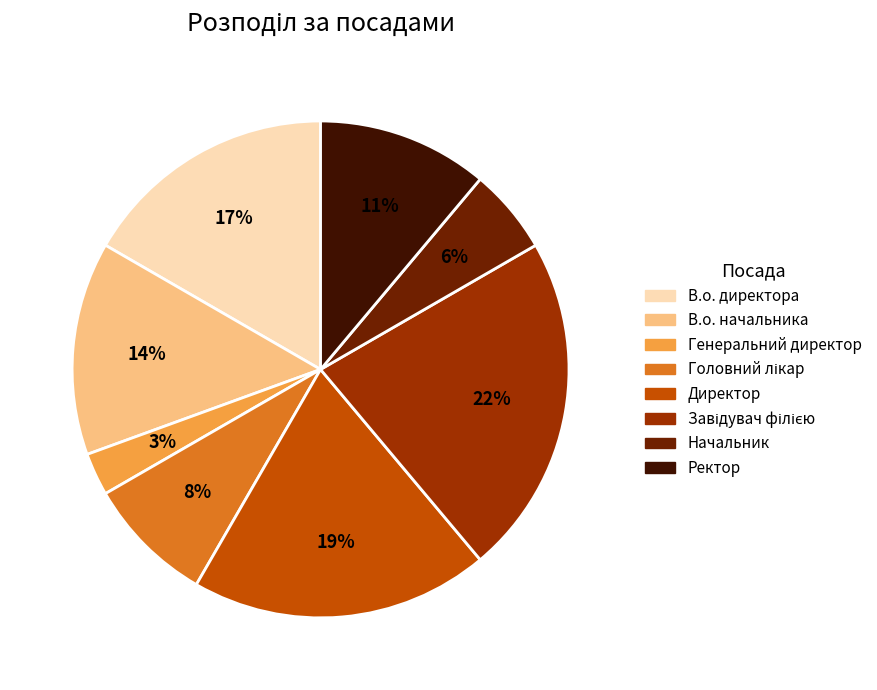

Is there a majority slice in this chart?

No